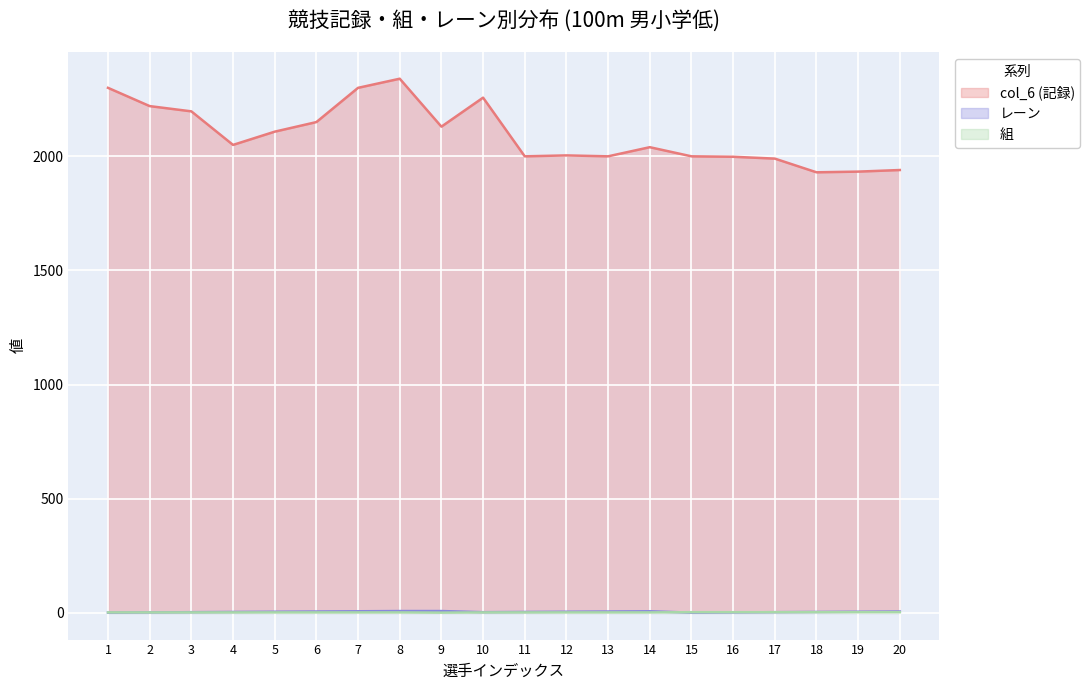

Reading right to left, transcribe all the data shown in this chart.

col_6 (記録): 20=1940	19=1933	18=1930	17=1990	16=1998	15=2000	14=2040	13=2000	12=2004	11=2000	10=2257	9=2130	8=2340	7=2300	6=2150	5=2108	4=2050	3=2197	2=2220	1=2300
レーン: 20=6	19=5	18=4	17=3	16=2	15=1	14=7	13=6	12=5	11=4	10=3	9=8	8=8	7=7	6=6	5=5	4=4	3=3	2=2	1=1
組: 20=3	19=3	18=3	17=3	16=3	15=3	14=2	13=2	12=2	11=2	10=2	9=1	8=2	7=2	6=2	5=2	4=2	3=2	2=2	1=2